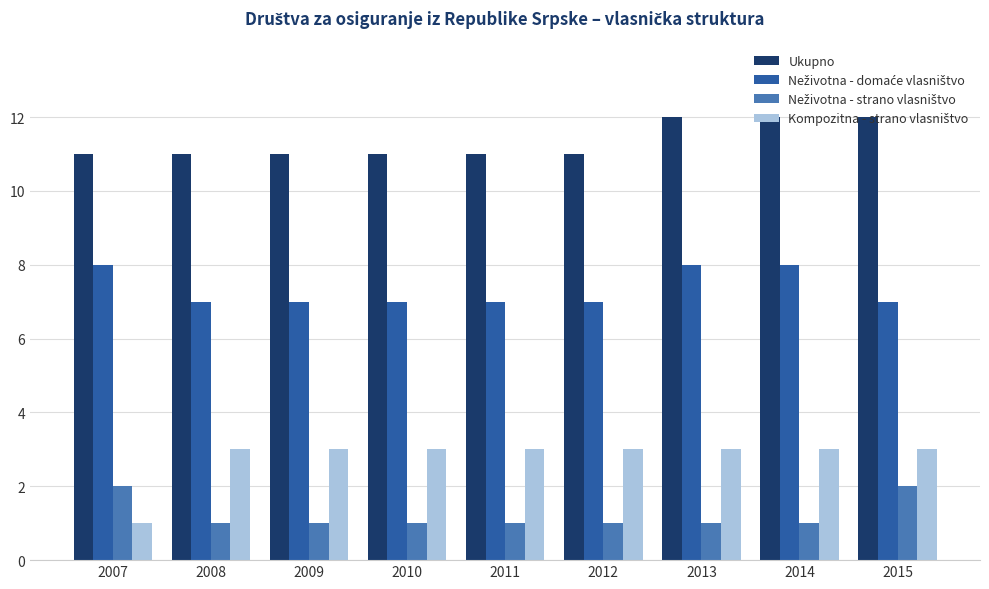

What is the total value across all series at 2011?

22